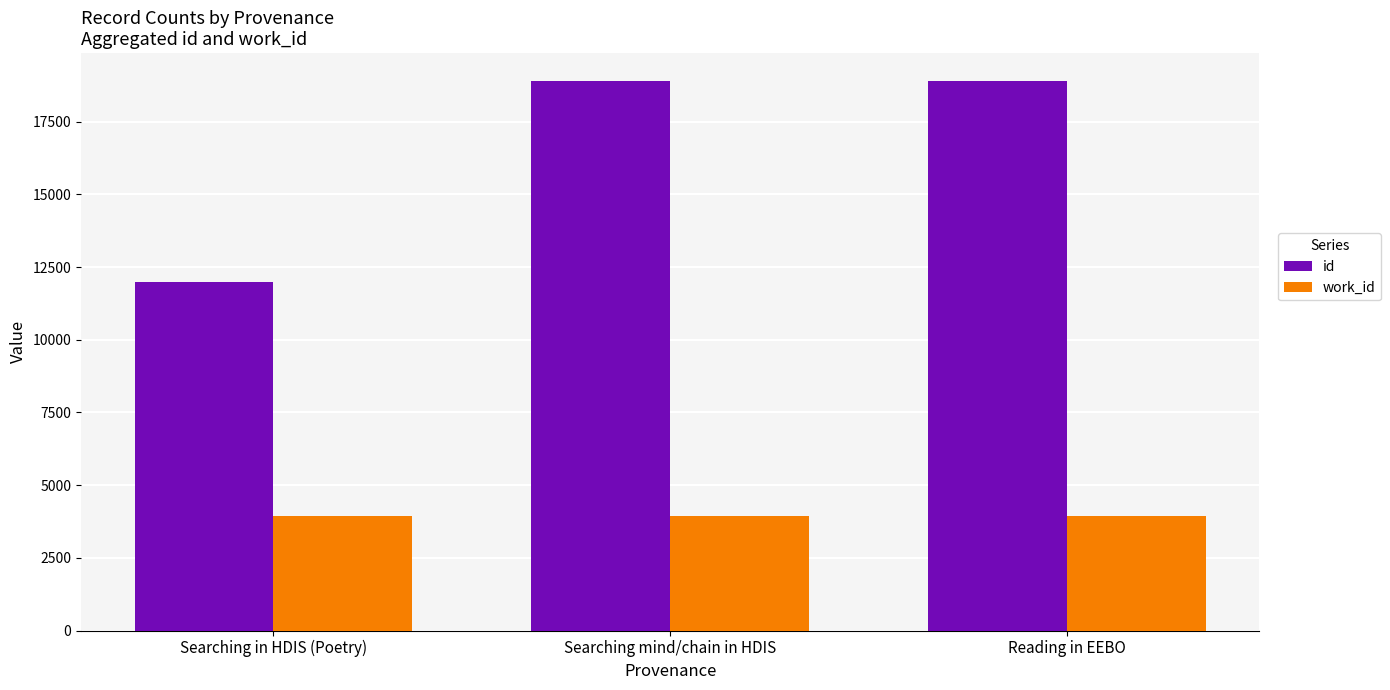

What is the maximum value shown in the chart?

18913.5